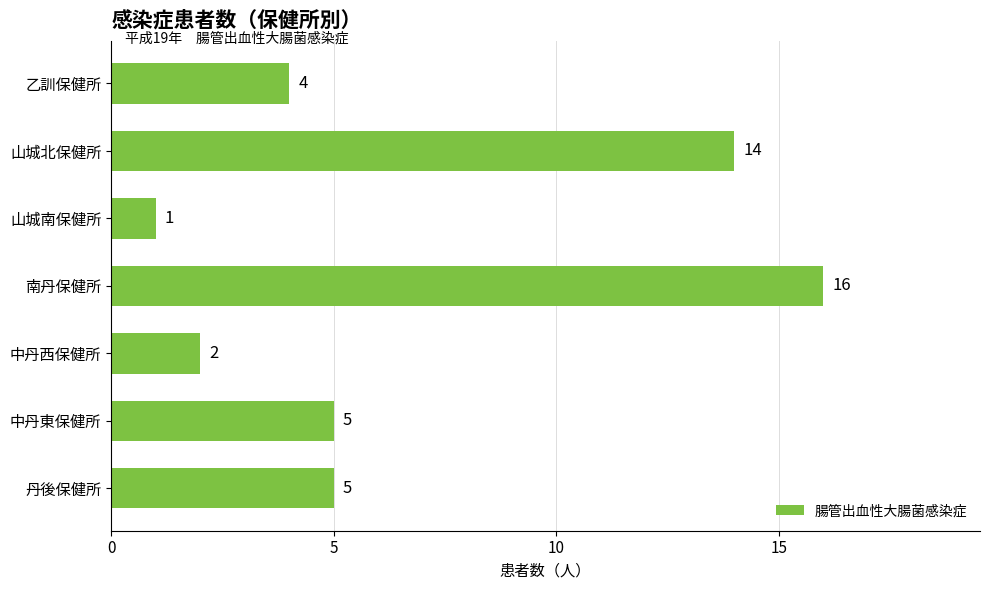

How many data points does each series have?

7